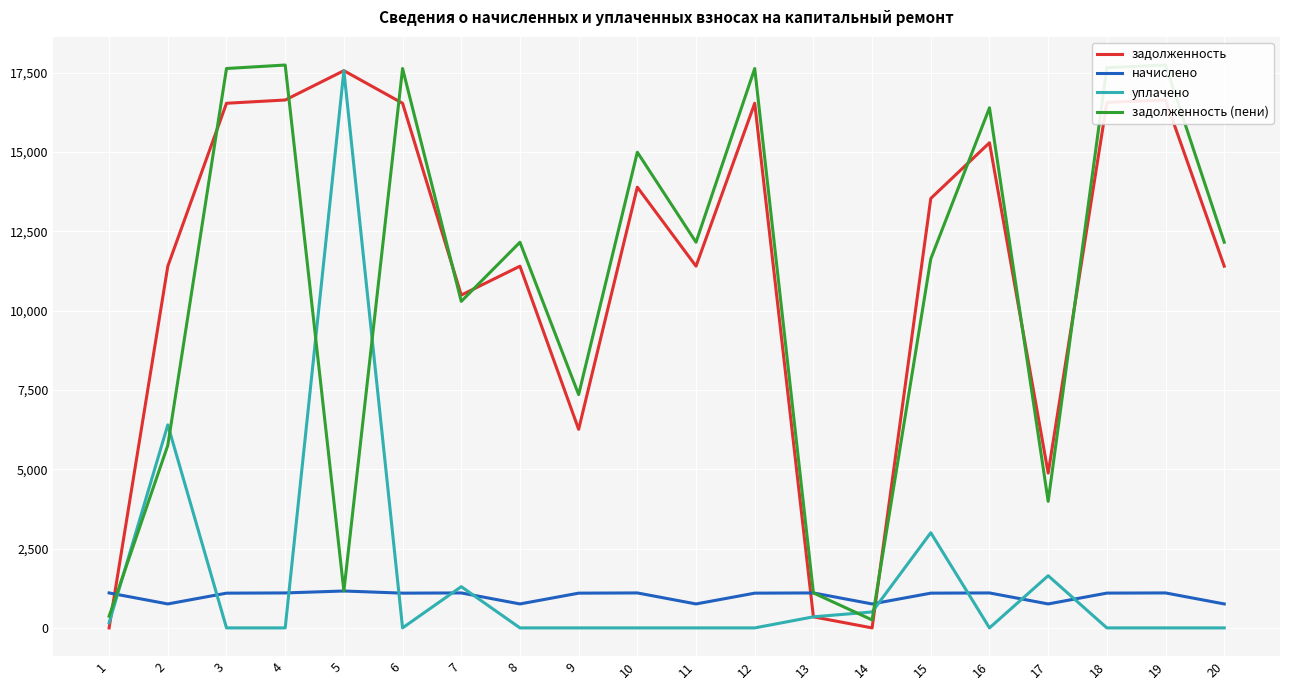

True or false: уплачено and начислено intersect in this chart.

True